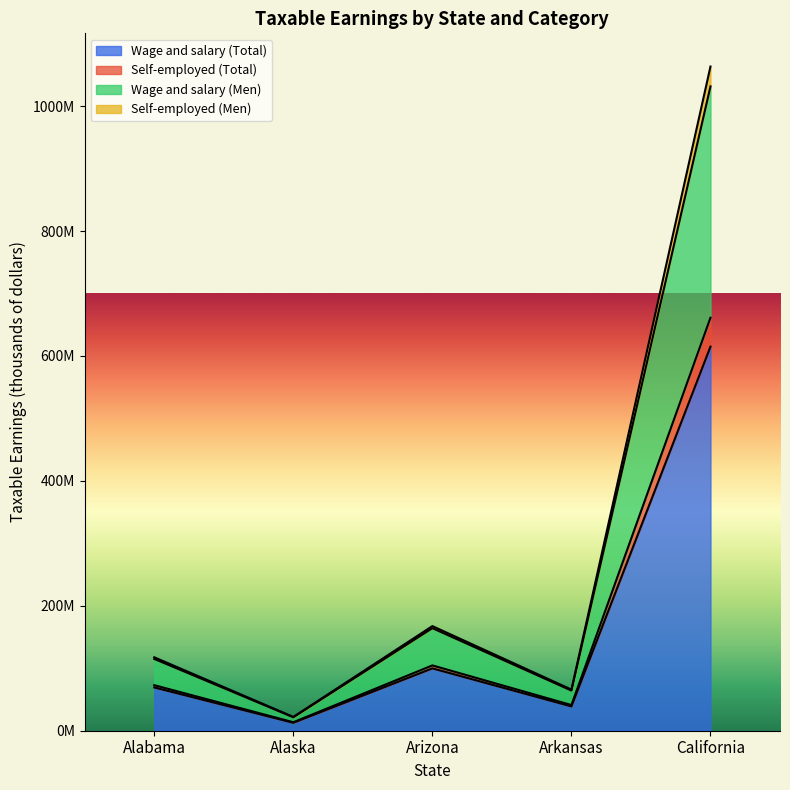

What are all the series names shown in the legend?

Wage and salary (Total), Self-employed (Total), Wage and salary (Men), Self-employed (Men)